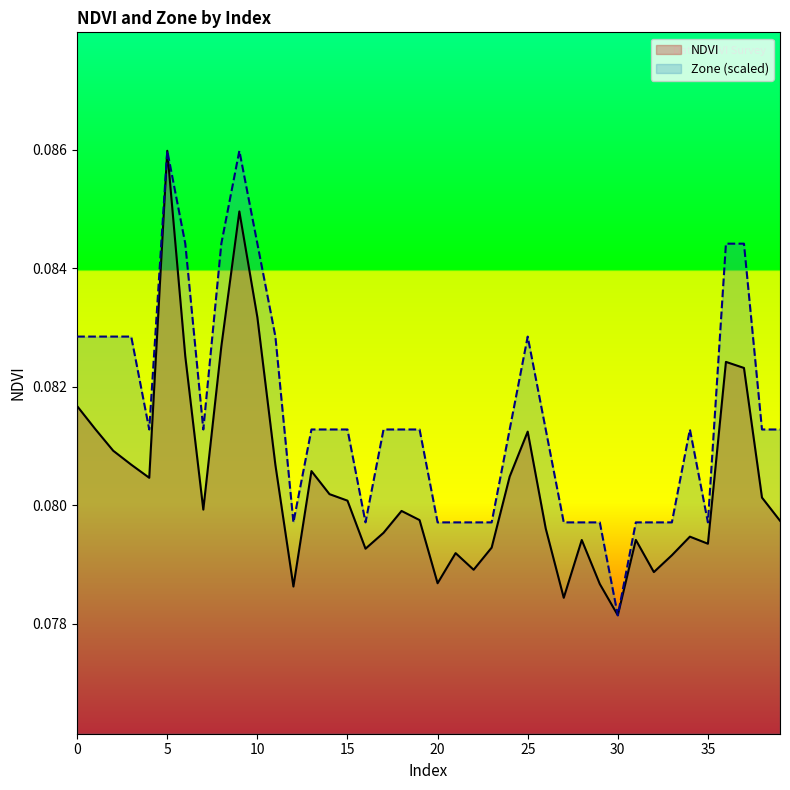

Reading left to right, extract all data points from this chart.

NDVI: 0=0.1	1=0.1	2=0.1	3=0.1	4=0.1	5=0.1	6=0.1	7=0.1	8=0.1	9=0.1	10=0.1	11=0.1	12=0.1	13=0.1	14=0.1	15=0.1	16=0.1	17=0.1	18=0.1	19=0.1	20=0.1	21=0.1	22=0.1	23=0.1	24=0.1	25=0.1	26=0.1	27=0.1	28=0.1	29=0.1	30=0.1	31=0.1	32=0.1	33=0.1	34=0.1	35=0.1	36=0.1	37=0.1	38=0.1	39=0.1
Zone: 0=0.1	1=0.1	2=0.1	3=0.1	4=0.1	5=0.1	6=0.1	7=0.1	8=0.1	9=0.1	10=0.1	11=0.1	12=0.1	13=0.1	14=0.1	15=0.1	16=0.1	17=0.1	18=0.1	19=0.1	20=0.1	21=0.1	22=0.1	23=0.1	24=0.1	25=0.1	26=0.1	27=0.1	28=0.1	29=0.1	30=0.1	31=0.1	32=0.1	33=0.1	34=0.1	35=0.1	36=0.1	37=0.1	38=0.1	39=0.1